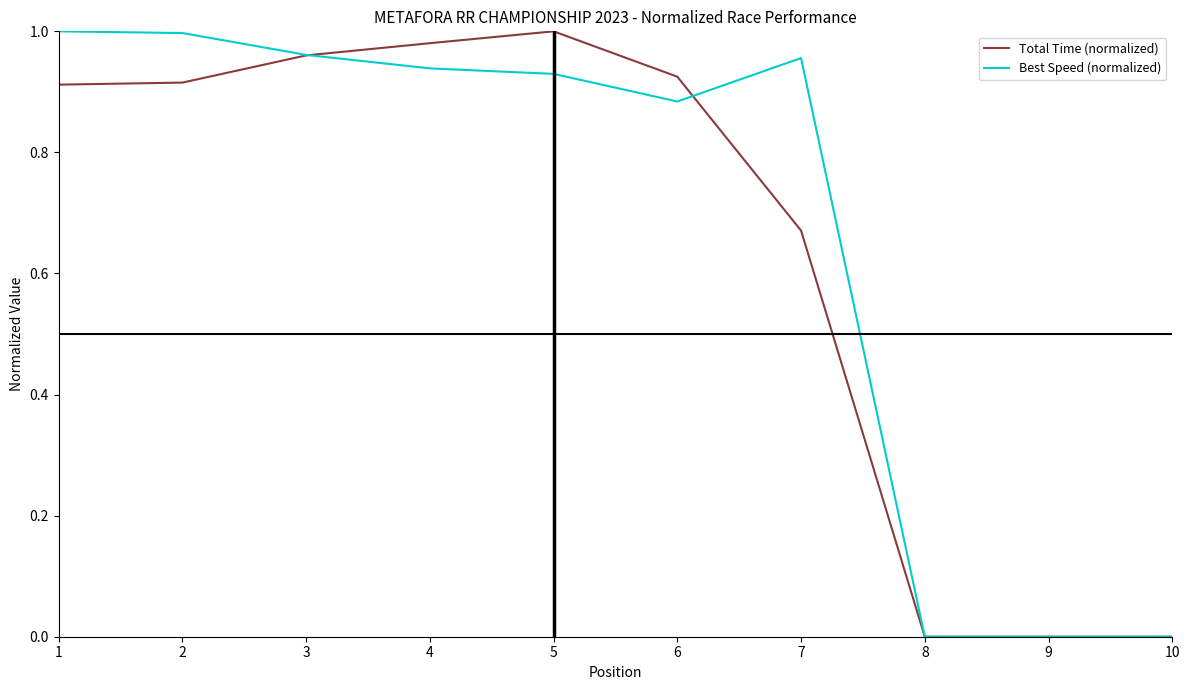

What is the total value across all series at 7?

1.6